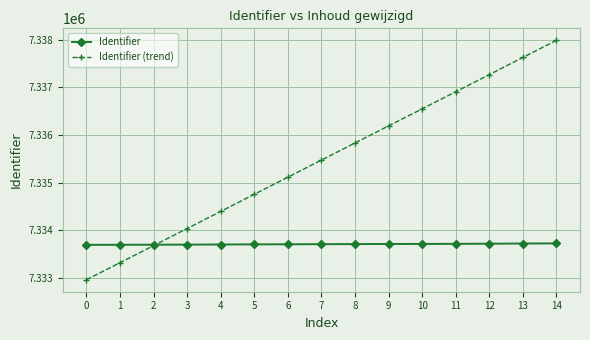

What is the difference between the second highest and second lowest values in the Identifier series?

27.0